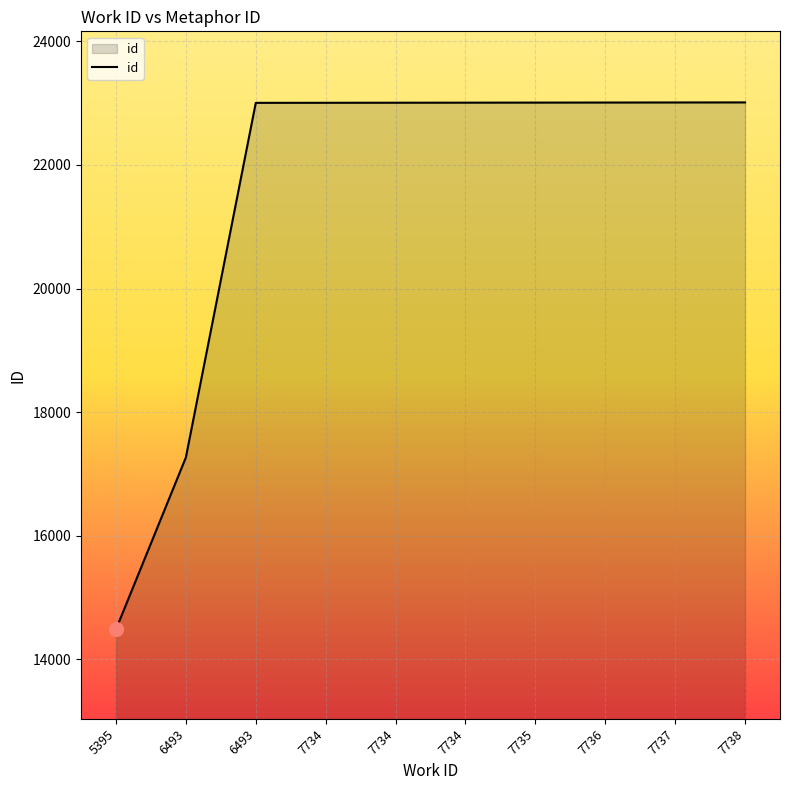

Does the chart display data point markers on the line(s)?

No